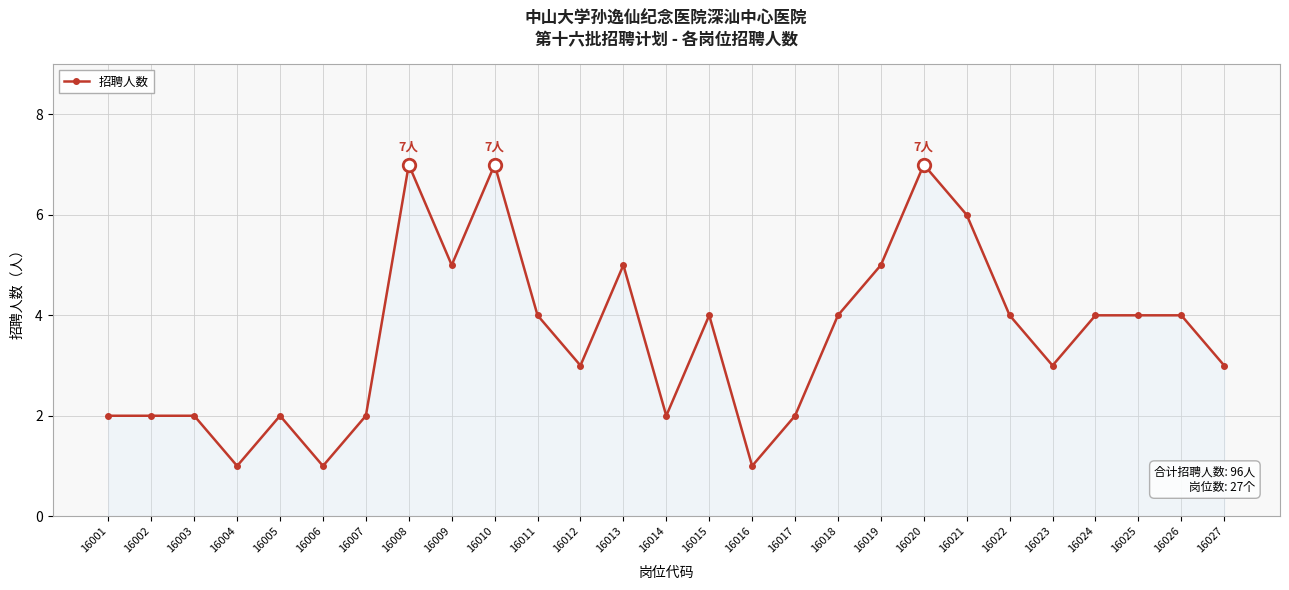

True or false: the data has more than 0 interior local peaks.

True